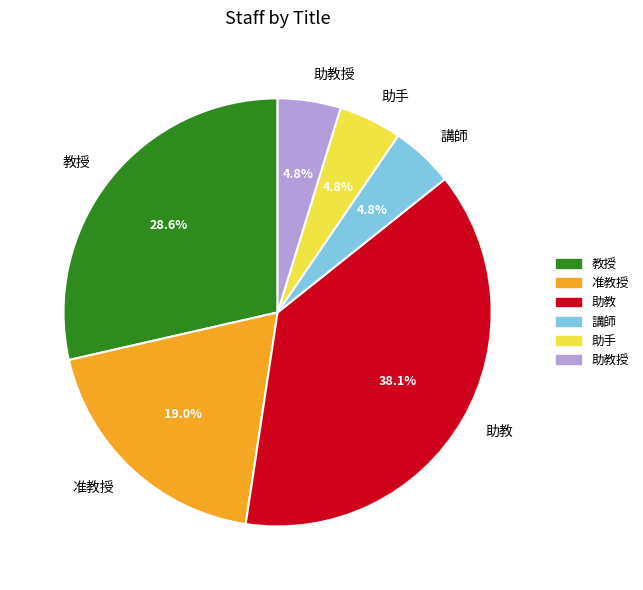

Is the sum of 講師 and 助手 greater than half?

No